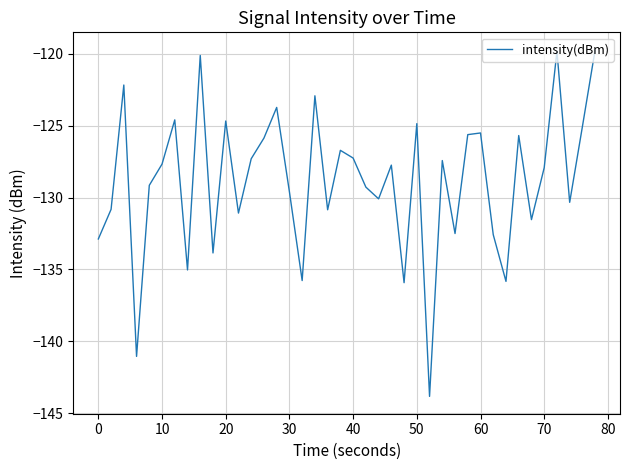

What is the greatest value displayed?

-119.7